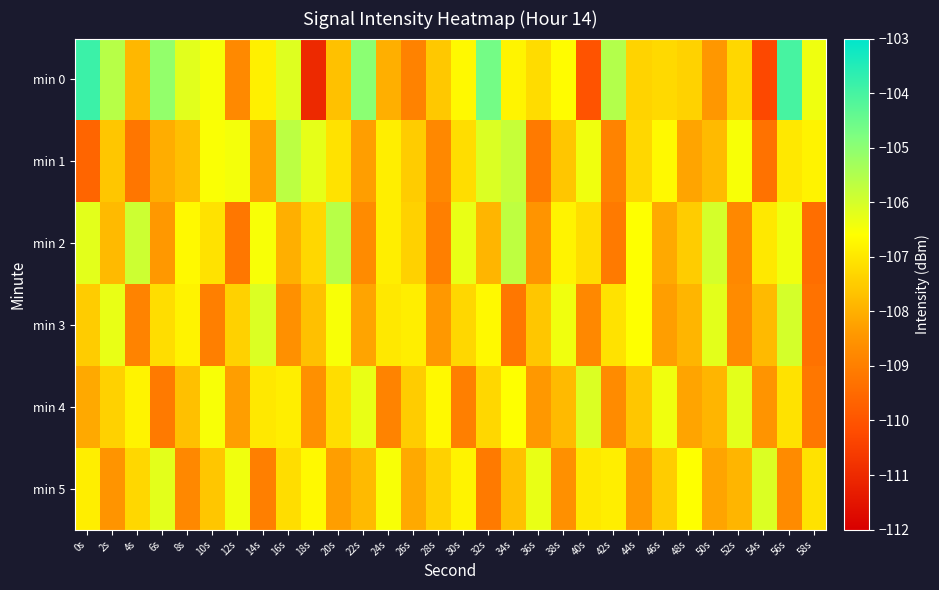

Reading right to left, what are all the values shown in this chart?

min 0: 58s=-106.4	56s=-104.0	54s=-110.3	52s=-107.3	50s=-108.4	48s=-107.4	46s=-107.3	44s=-107.4	42s=-105.5	40s=-110.0	38s=-106.6	36s=-107.2	34s=-106.8	32s=-104.6	30s=-106.7	28s=-107.6	26s=-108.9	24s=-108.0	22s=-105.0	20s=-107.7	18s=-111.0	16s=-106.1	14s=-106.9	12s=-108.8	10s=-106.5	8s=-106.2	6s=-105.1	4s=-107.9	2s=-105.6	0s=-103.9
min 1: 58s=-106.8	56s=-107.0	54s=-109.3	52s=-106.5	50s=-107.8	48s=-108.2	46s=-106.7	44s=-107.3	42s=-108.9	40s=-106.4	38s=-107.6	36s=-109.1	34s=-105.8	32s=-106.1	30s=-107.2	28s=-108.8	26s=-107.5	24s=-106.9	22s=-108.3	20s=-107.1	18s=-106.3	16s=-105.6	14s=-108.2	12s=-106.4	10s=-106.5	8s=-107.7	6s=-108.0	4s=-109.2	2s=-107.6	0s=-109.6
min 2: 58s=-109.4	56s=-106.4	54s=-107.0	52s=-108.8	50s=-106.0	48s=-107.5	46s=-108.1	44s=-106.6	42s=-109.1	40s=-107.2	38s=-106.8	36s=-108.5	34s=-105.7	32s=-107.9	30s=-106.3	28s=-109.0	26s=-107.4	24s=-106.9	22s=-108.7	20s=-105.6	18s=-107.3	16s=-108.0	14s=-106.5	12s=-109.2	10s=-107.1	8s=-106.7	6s=-108.4	4s=-105.9	2s=-107.8	0s=-106.2
min 3: 58s=-109.3	56s=-106.0	54s=-107.8	52s=-108.7	50s=-106.2	48s=-107.9	46s=-108.3	44s=-106.6	42s=-107.1	40s=-108.8	38s=-106.4	36s=-107.6	34s=-109.2	32s=-106.7	30s=-107.3	28s=-108.4	26s=-106.9	24s=-107.0	22s=-108.2	20s=-106.5	18s=-107.7	16s=-108.6	14s=-106.1	12s=-107.4	10s=-109.0	8s=-106.8	6s=-107.2	4s=-108.9	2s=-106.3	0s=-107.5
min 4: 58s=-109.2	56s=-107.1	54s=-108.5	52s=-106.2	50s=-107.9	48s=-108.2	46s=-106.4	44s=-107.6	42s=-108.7	40s=-106.1	38s=-107.8	36s=-108.4	34s=-106.6	32s=-107.3	30s=-109.0	28s=-106.7	26s=-107.5	24s=-108.9	22s=-106.3	20s=-107.2	18s=-108.6	16s=-106.9	14s=-107.0	12s=-108.3	10s=-106.5	8s=-107.7	6s=-109.1	4s=-106.8	2s=-107.4	0s=-108.1
min 5: 58s=-107.1	56s=-108.7	54s=-106.1	52s=-107.9	50s=-108.2	48s=-106.6	46s=-107.5	44s=-108.4	42s=-106.9	40s=-107.0	38s=-108.6	36s=-106.3	34s=-107.7	32s=-109.1	30s=-106.8	28s=-107.4	26s=-108.1	24s=-106.5	22s=-107.8	20s=-108.3	18s=-106.7	16s=-107.2	14s=-109.0	12s=-106.4	10s=-107.6	8s=-108.8	6s=-106.2	4s=-107.3	2s=-108.5	0s=-106.9